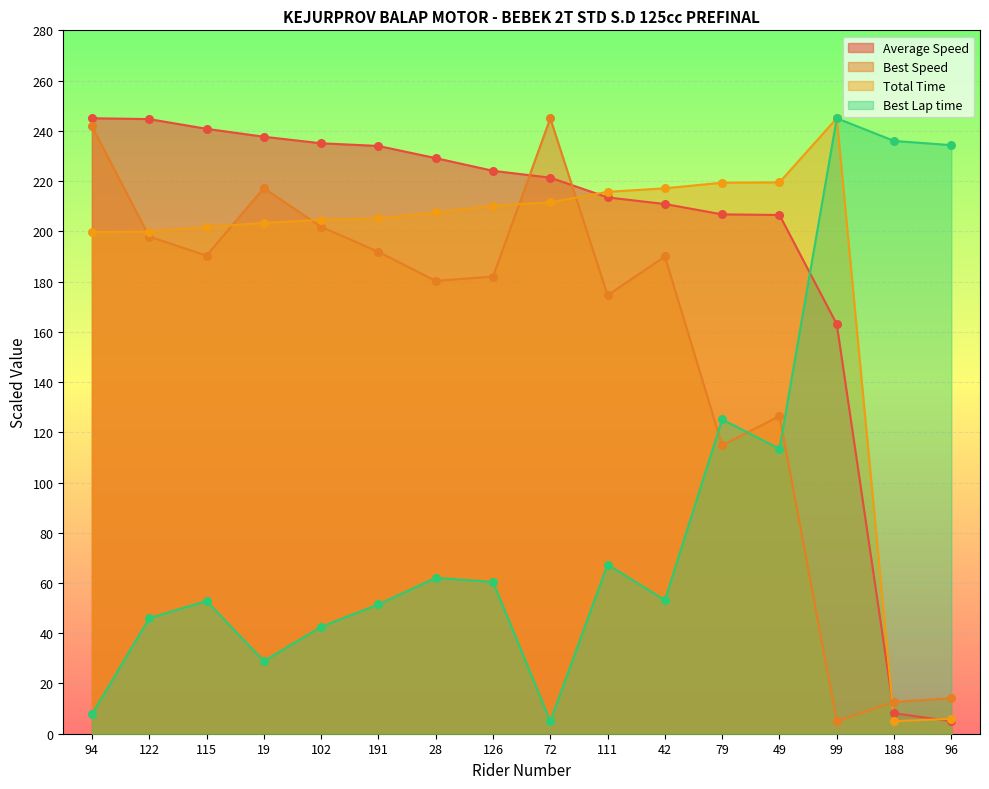

Which series has the widest spread of Y values?

Total Time